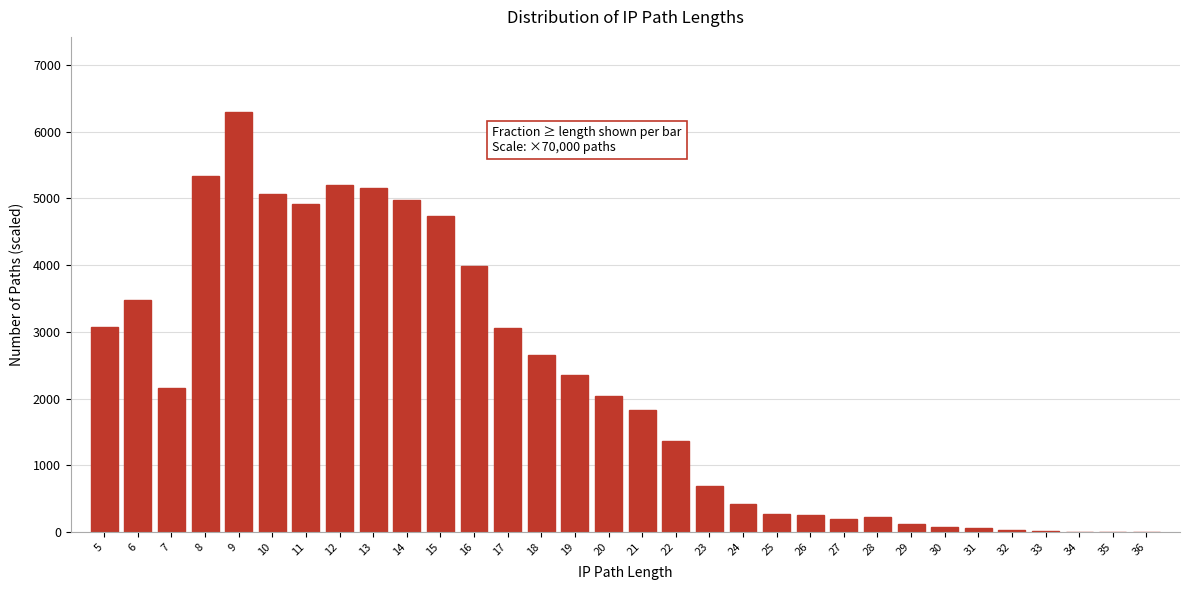

Is it true that the value at 16 is 5304.8?

False